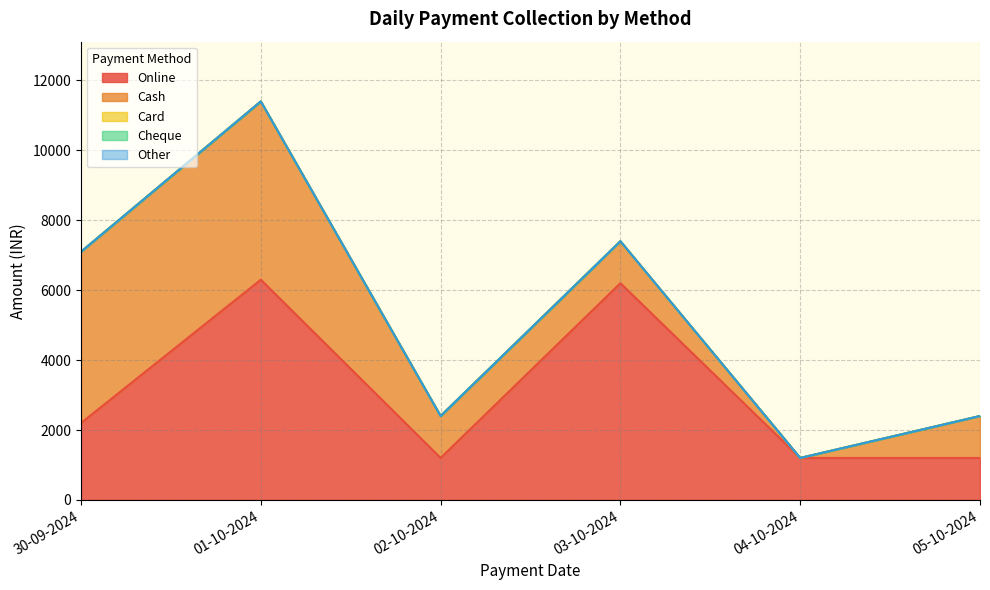

What is the total value across all series at 01-10-2024?

11400